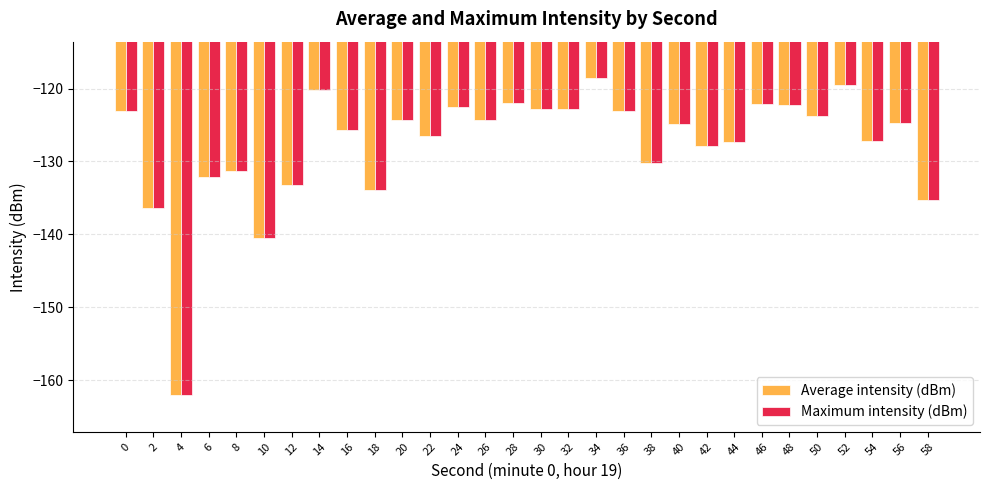

What is the approximate value of Maximum intensity (dBm) at 20?

-124.3